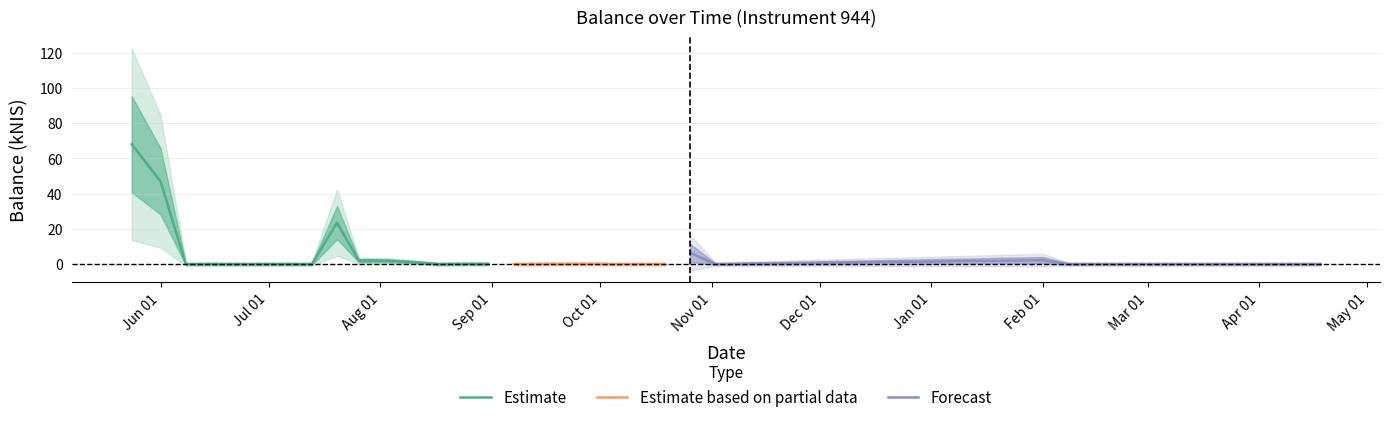

True or false: there are more than 0 points higher than both neighbors.

True